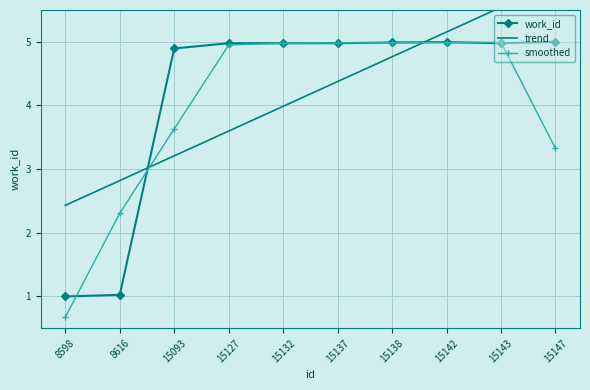

Reading right to left, what are all the values shown in this chart?

work_id: 15147=5.0	15143=5.0	15142=5.0	15138=5.0	15137=5.0	15132=5.0	15127=5.0	15093=4.9	8616=1.0	8598=1.0
trend: 15147=5.9	15143=5.5	15142=5.2	15138=4.8	15137=4.4	15132=4.0	15127=3.6	15093=3.2	8616=2.8	8598=2.4
smoothed: 15147=3.3	15143=5.0	15142=5.0	15138=5.0	15137=5.0	15132=5.0	15127=5.0	15093=3.6	8616=2.3	8598=0.7